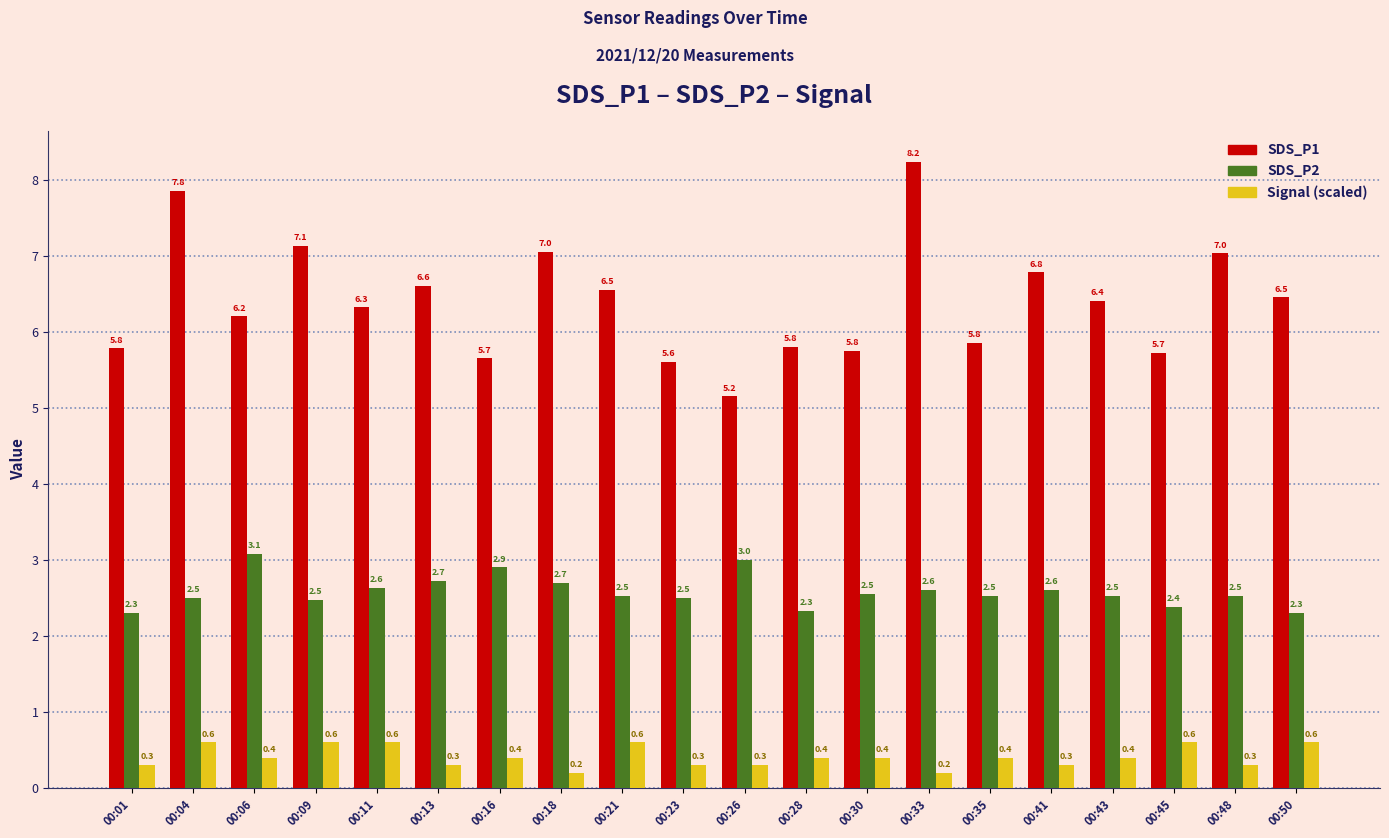

What is the sum of all SDS_P2 values?

51.7